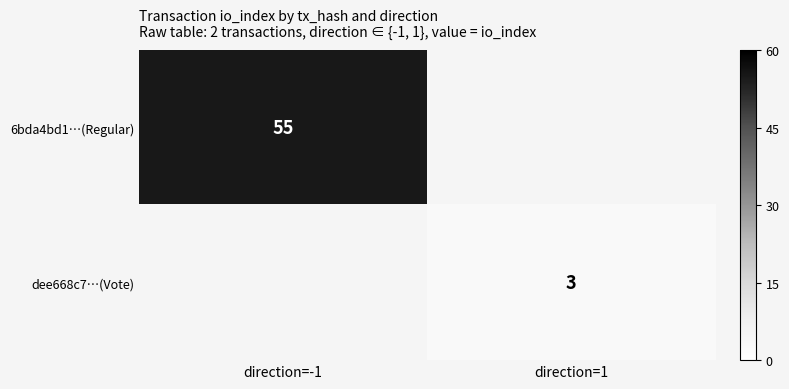

The 6bda4bd1…(Regular) series shows 87 at direction=-1. True or false?

False